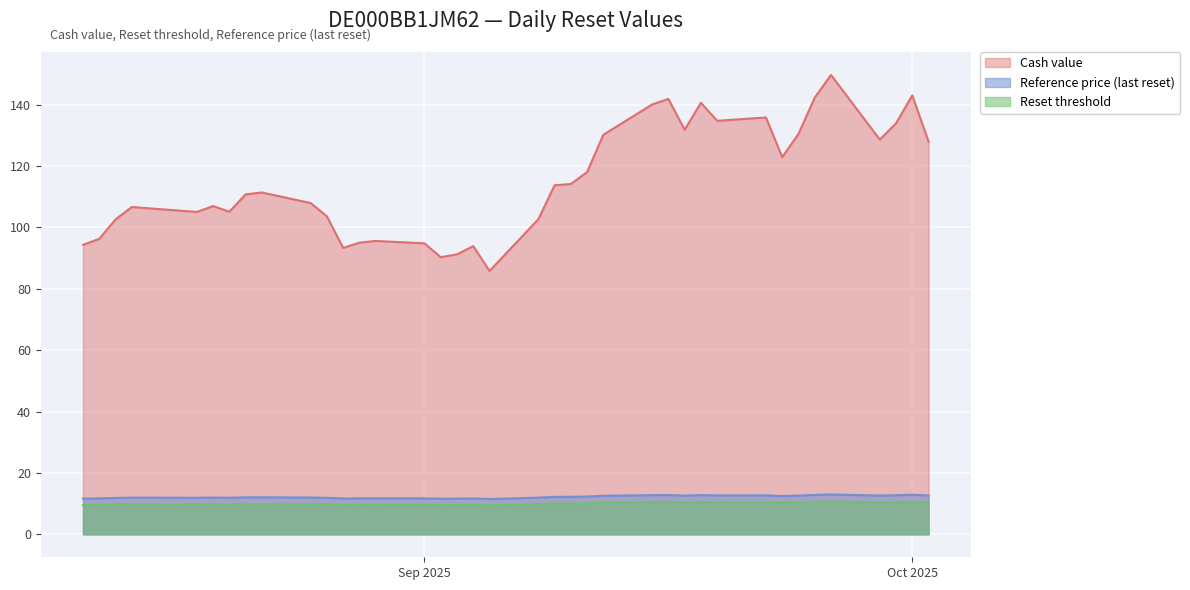

Which series has the largest total across all categories?

Cash value